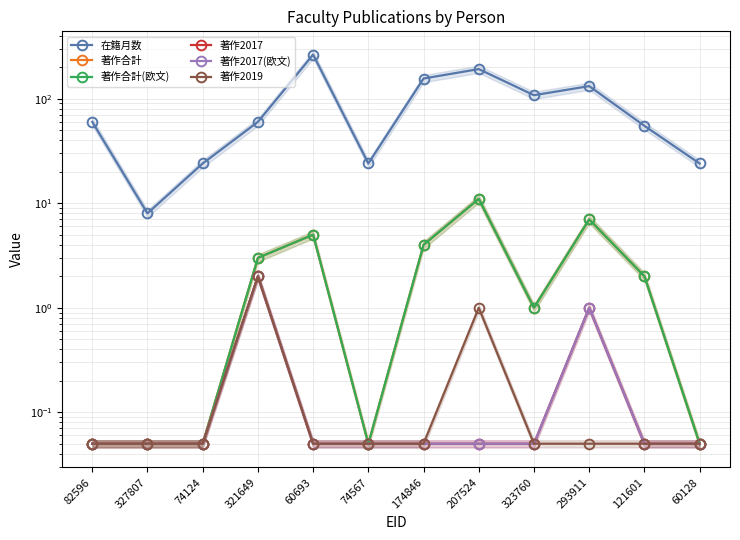

Does the chart have visible grid lines?

Yes